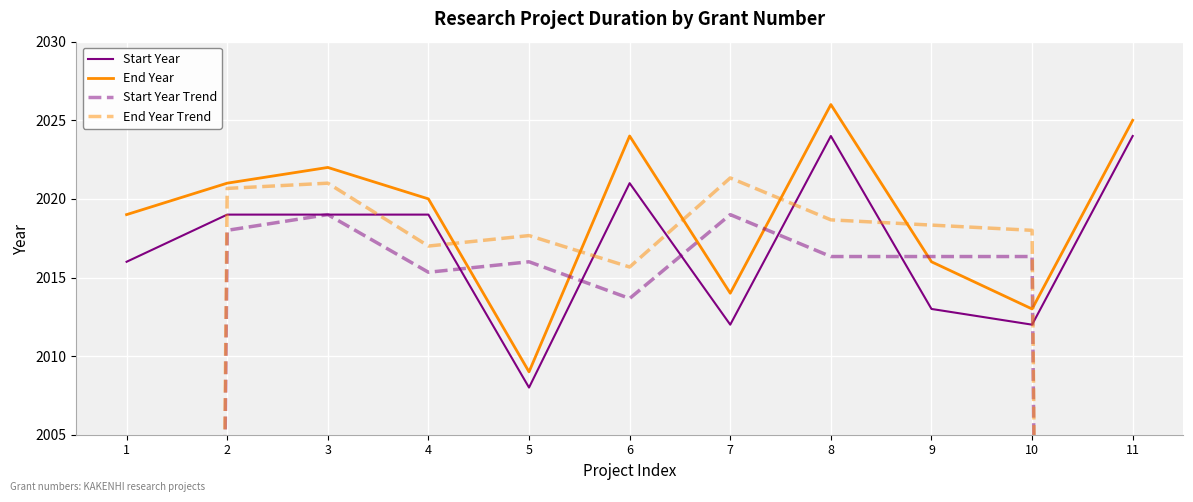

Between 4 and 7, which series saw the biggest shift?

Start Year